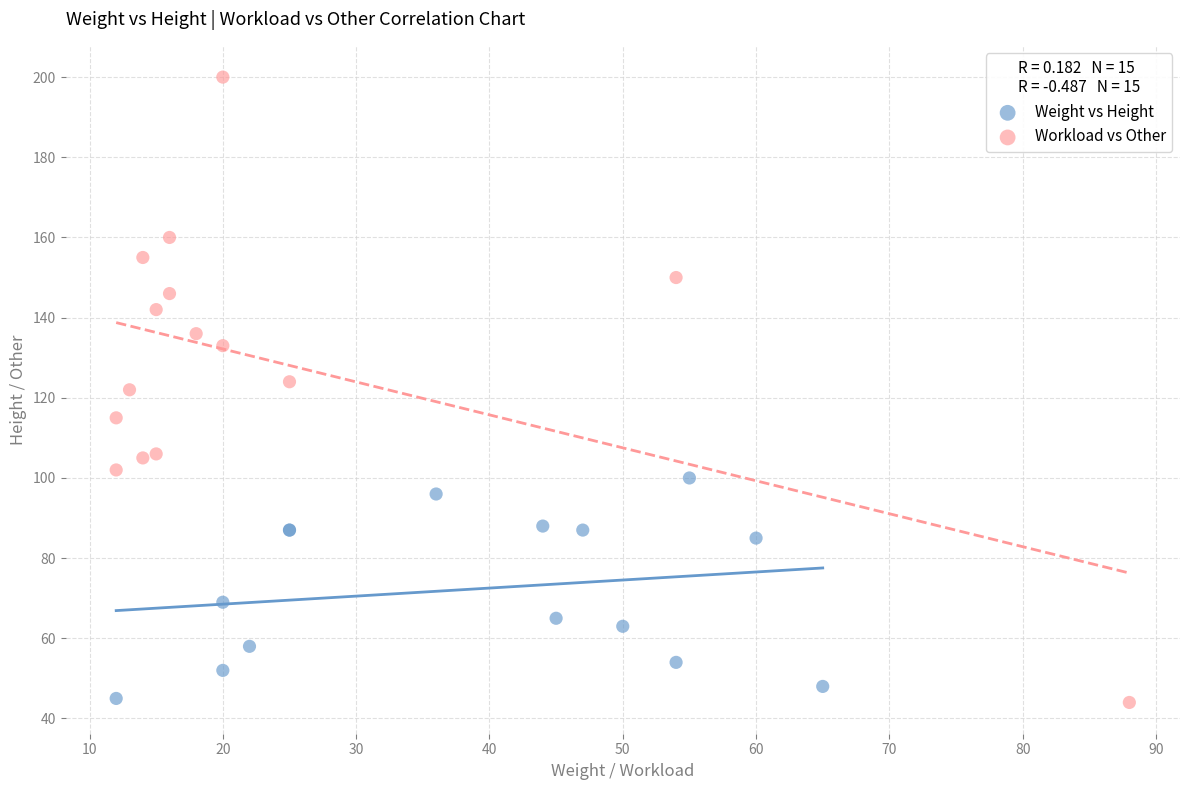

Which series reaches the maximum Y coordinate?

Workload vs Other